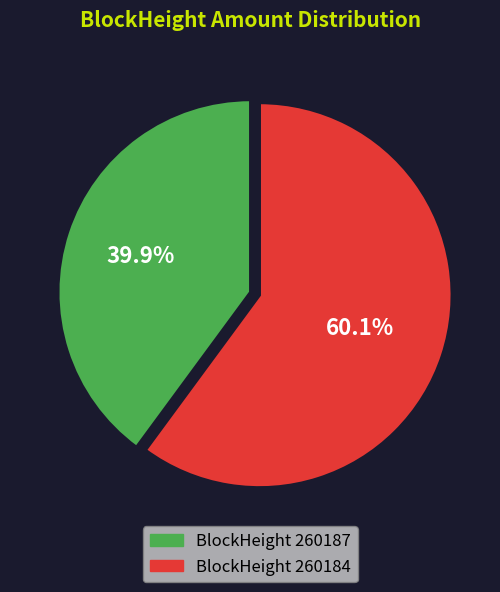

Combined, do BlockHeight 260187 and BlockHeight 260184 account for over 50%?

Yes